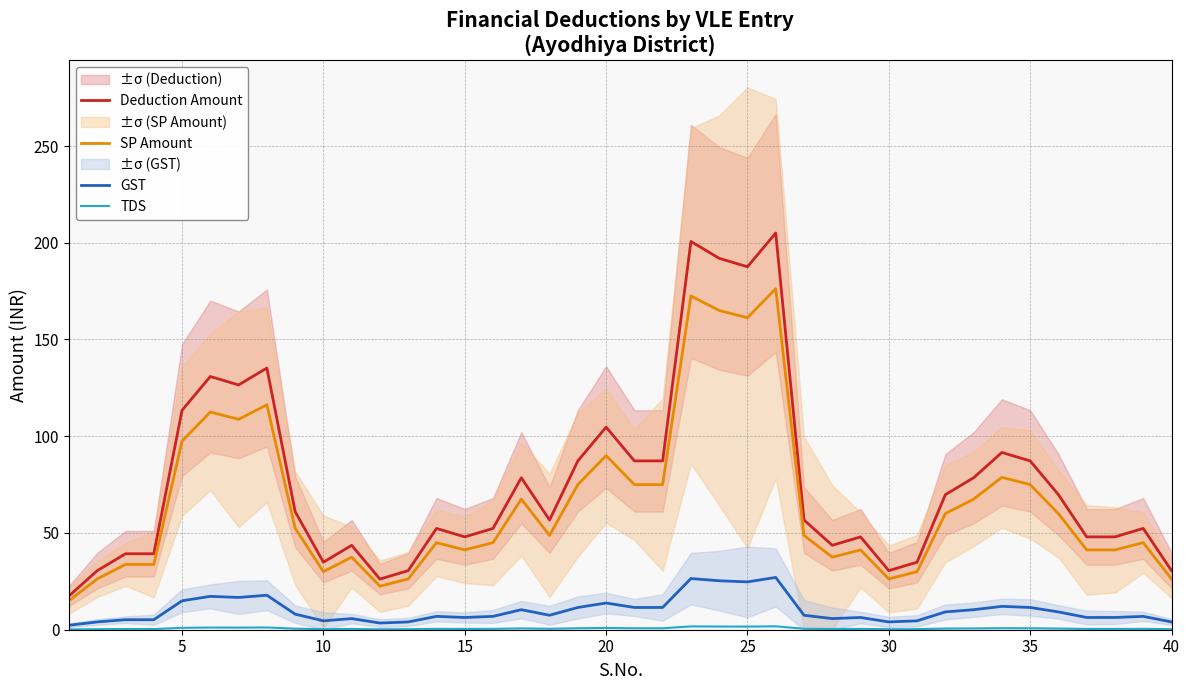

True or false: Deduction Amount has a value of 40.2 at 25.

False